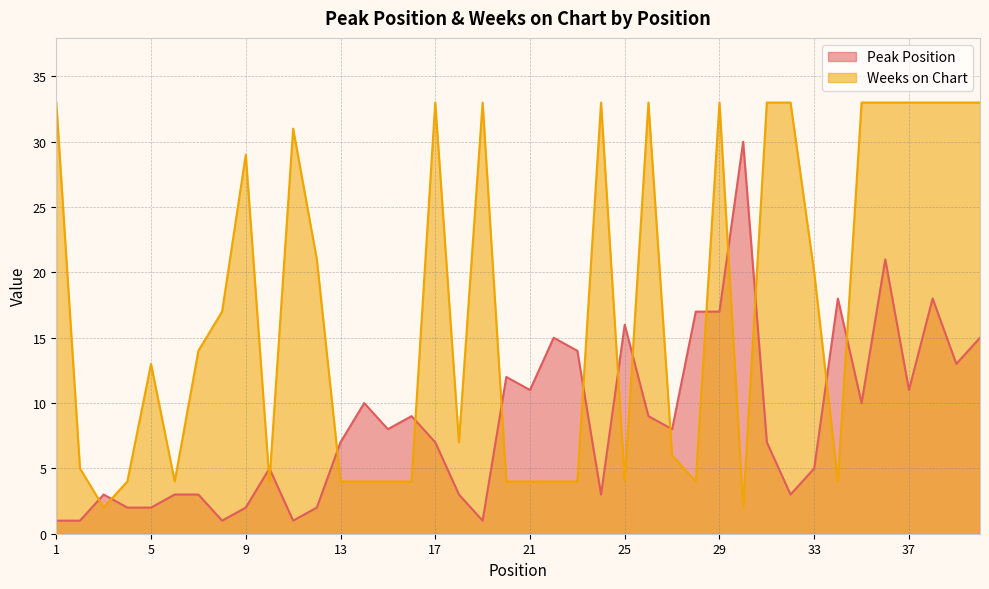

Reading right to left, transcribe all the data shown in this chart.

Peak Position: 40=15	39=13	38=18	37=11	36=21	35=10	34=18	33=5	32=3	31=7	30=30	29=17	28=17	27=8	26=9	25=16	24=3	23=14	22=15	21=11	20=12	19=1	18=3	17=7	16=9	15=8	14=10	13=7	12=2	11=1	10=5	9=2	8=1	7=3	6=3	5=2	4=2	3=3	2=1	1=1
Weeks on Chart: 40=33	39=33	38=33	37=33	36=33	35=33	34=4	33=20	32=33	31=33	30=2	29=33	28=4	27=6	26=33	25=4	24=33	23=4	22=4	21=4	20=4	19=33	18=7	17=33	16=4	15=4	14=4	13=4	12=21	11=31	10=4	9=29	8=17	7=14	6=4	5=13	4=4	3=2	2=5	1=33